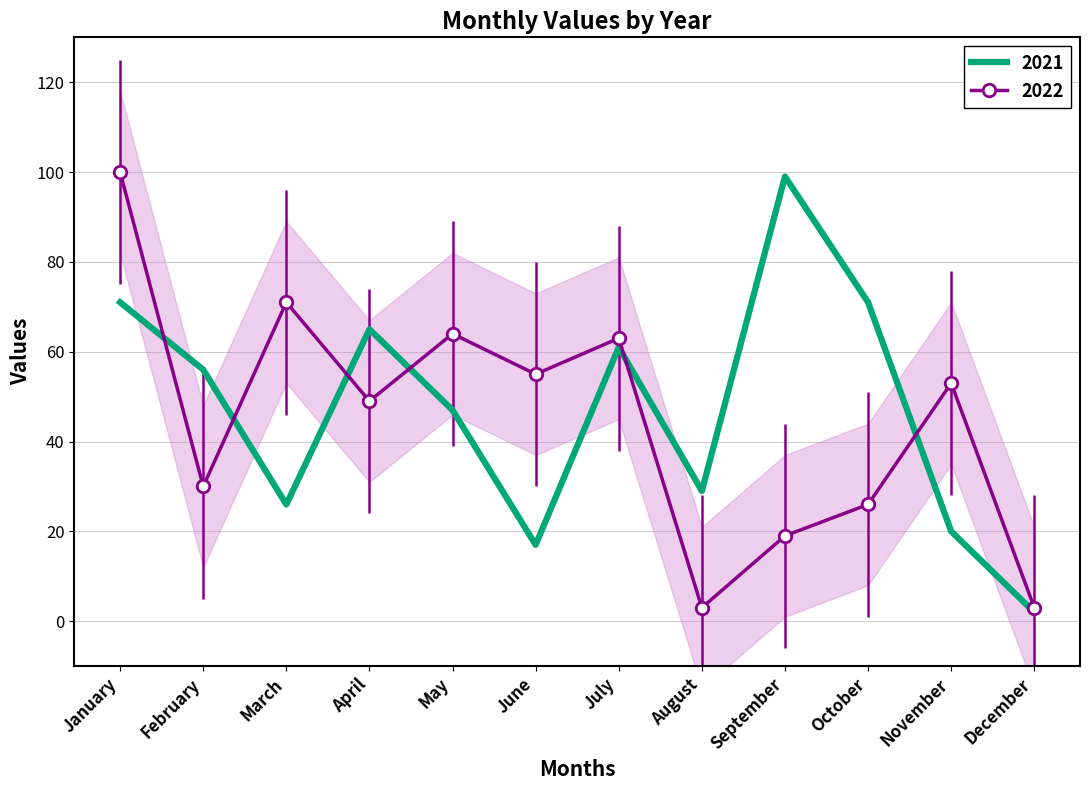

How many values in the 2022 series exceed 53?

5